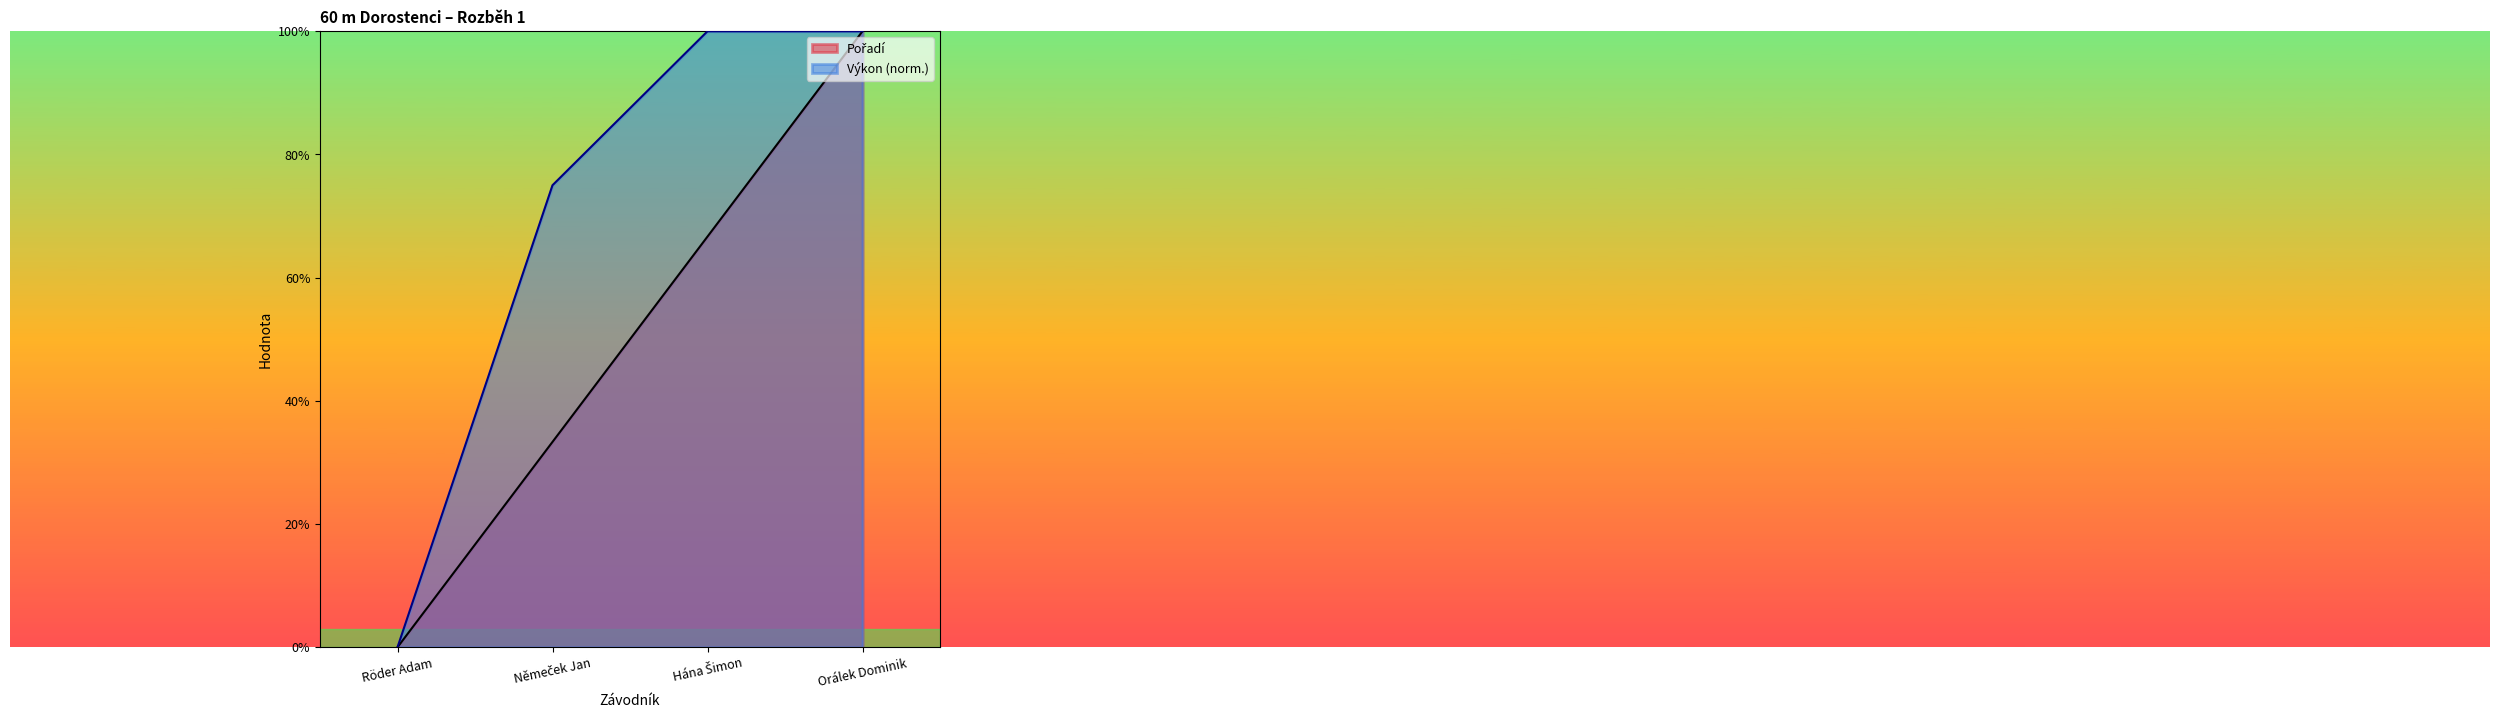

Reading left to right, list all the values displayed in this chart.

Pořadí: Röder Adam=0.0	Němeček Jan=0.3	Hána Šimon=0.7	Orálek Dominik=1.0
Výkon: Röder Adam=0.0	Němeček Jan=0.7	Hána Šimon=1.0	Orálek Dominik=1.0